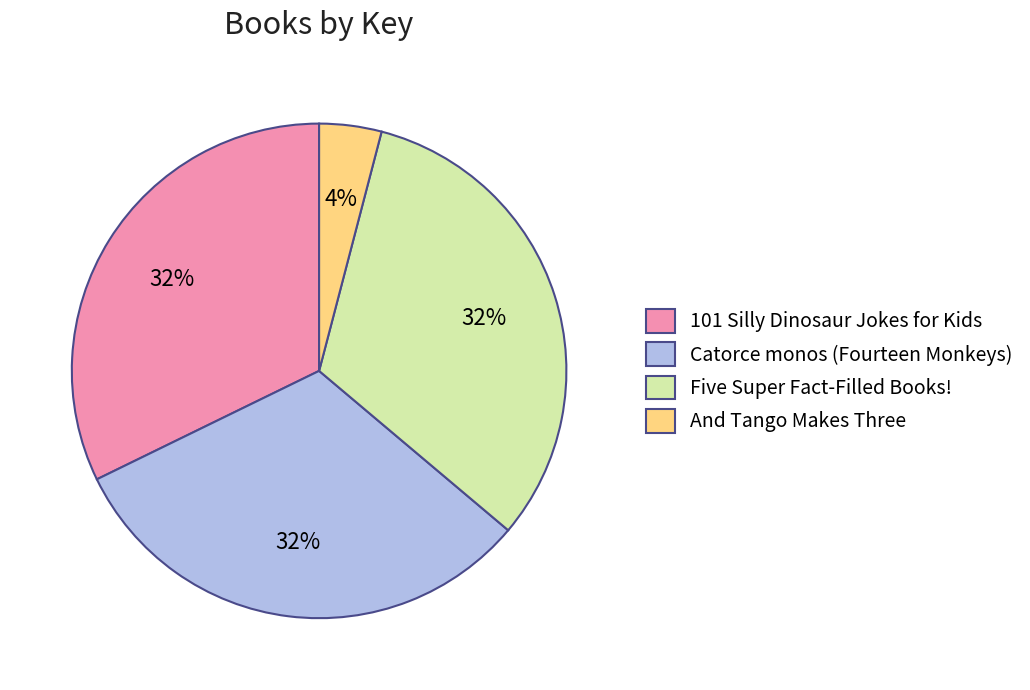

To the nearest percent, what portion does 101 Silly Dinosaur Jokes for Kids represent?

32%